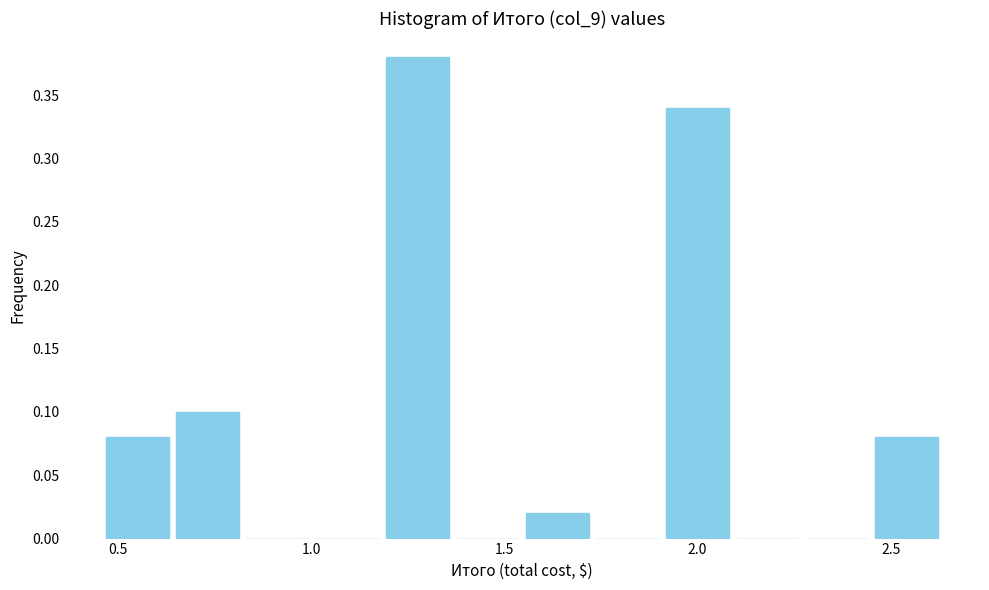

Read against the x-axis, roughly where is the centre of the tallest bar?

1.25